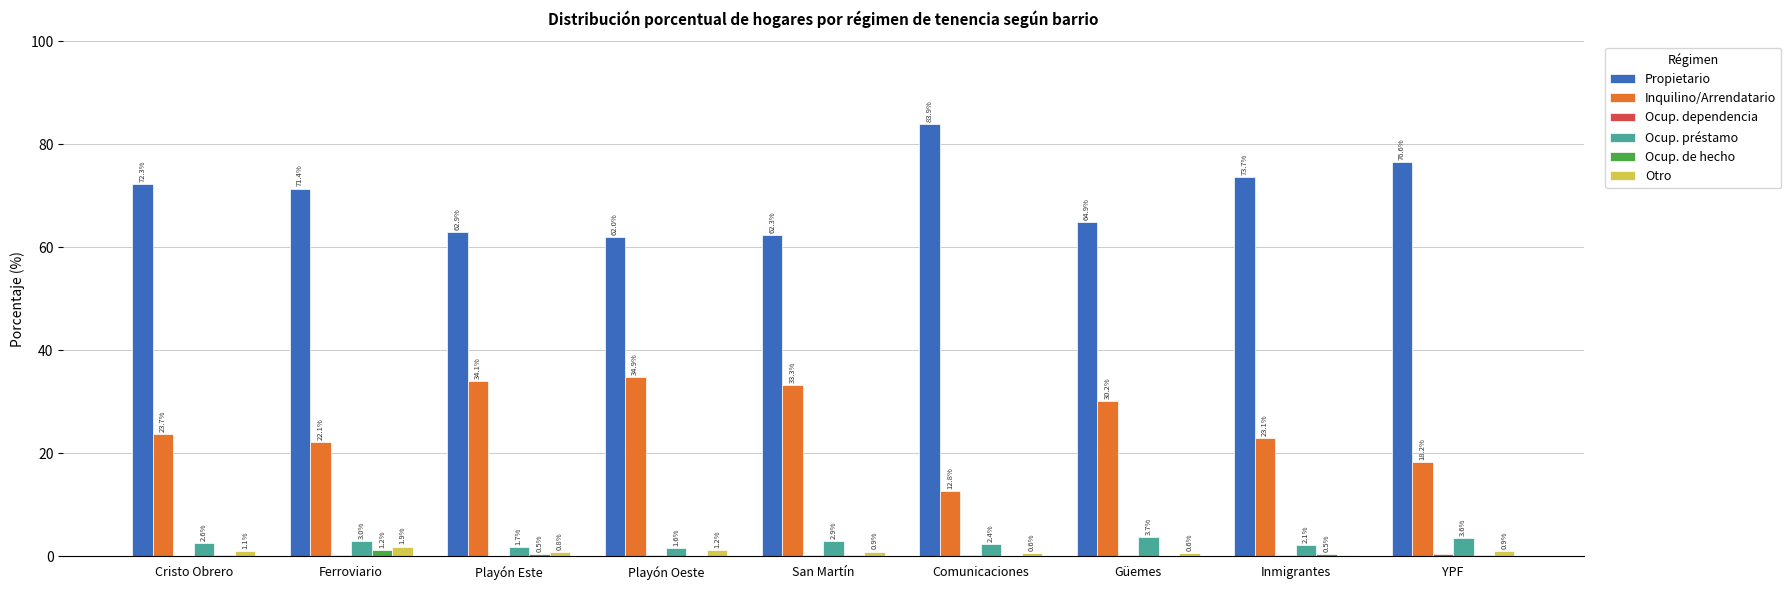

What is the sum of all Ocup. préstamo values?

23.6